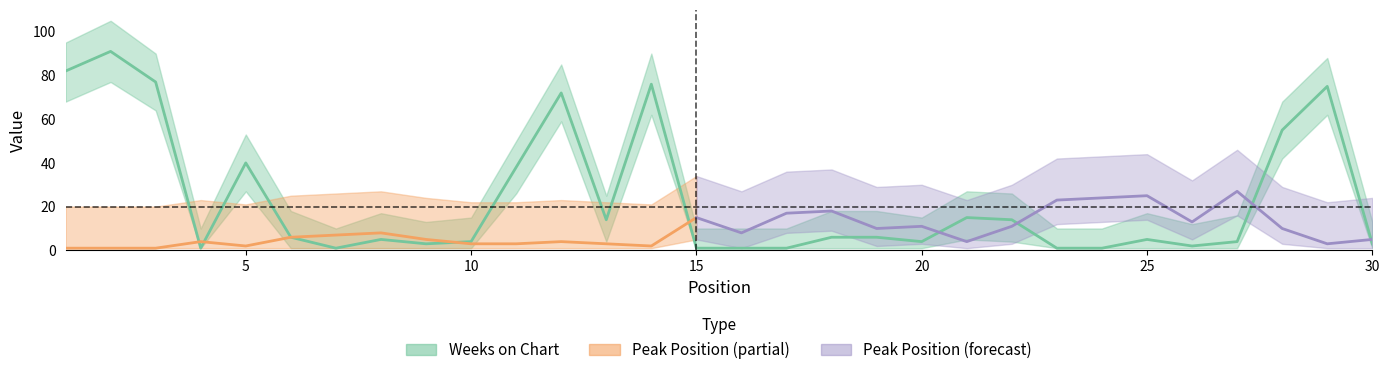

What is the value of the 7th point from the left?

1